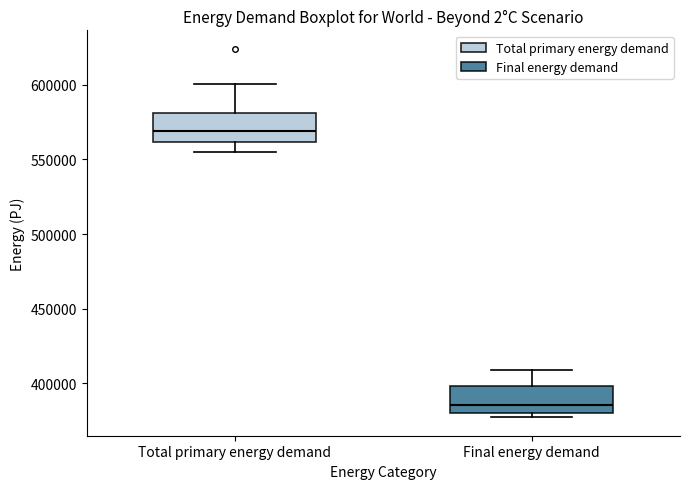

Which box has the highest median line?

Total primary energy demand